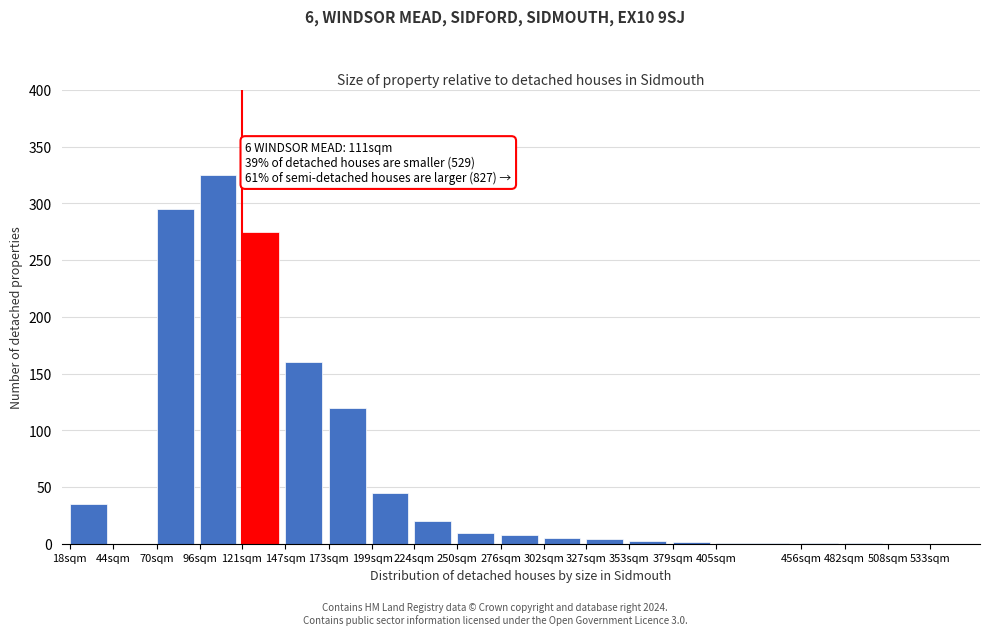

Read the value at 96sqm.

325